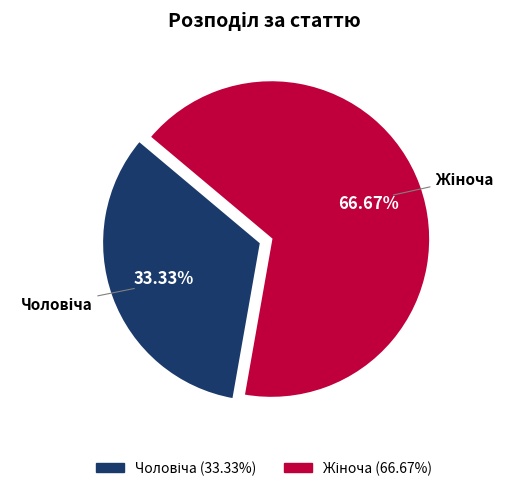

Is it true that Чоловіча is 27% of the pie?

False